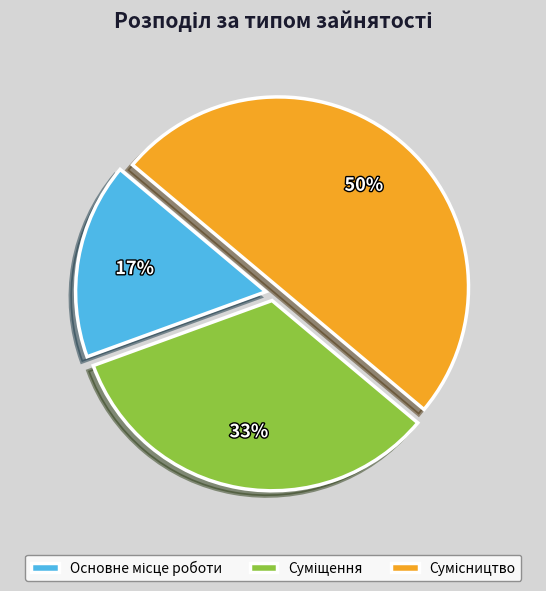

To the nearest percent, what is the difference between the largest and smallest slice percentages?

33%